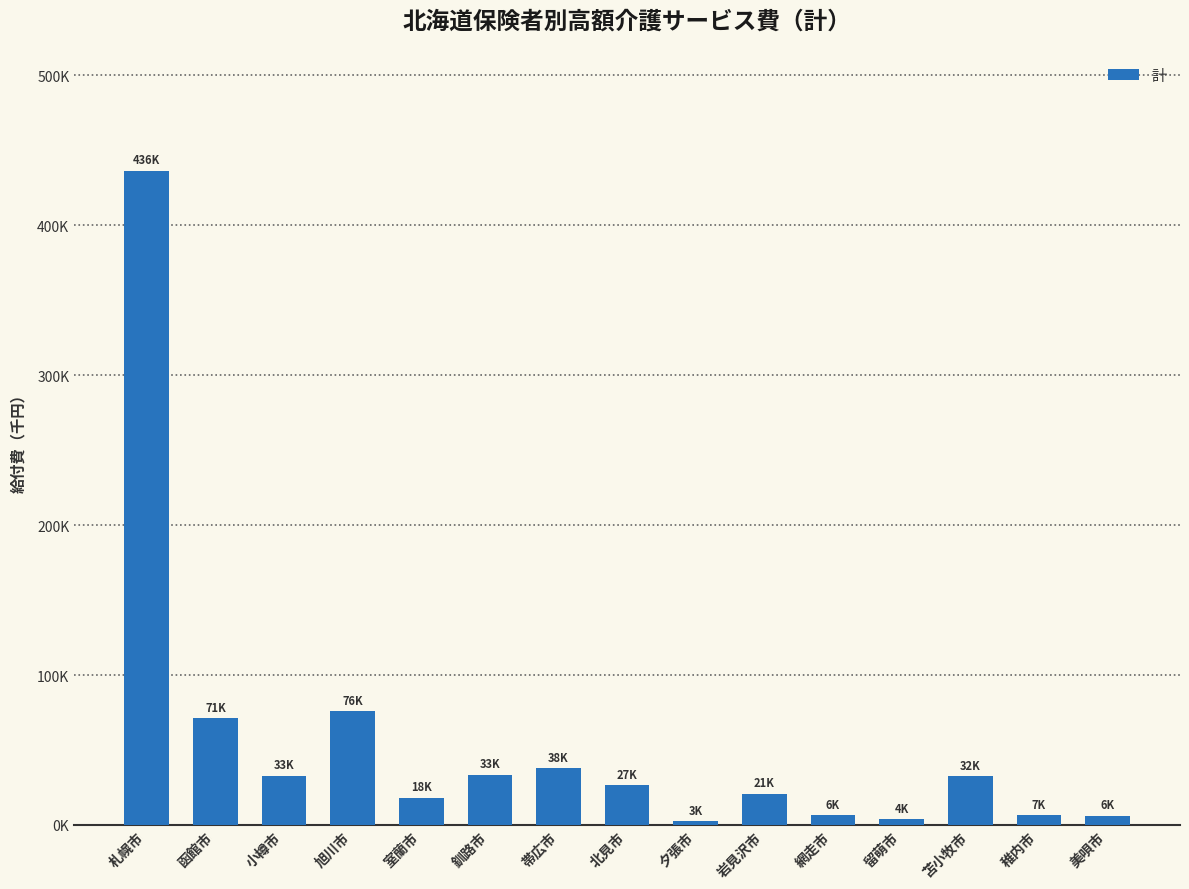

The value at 北見市 is 26632.0. True or false?

True